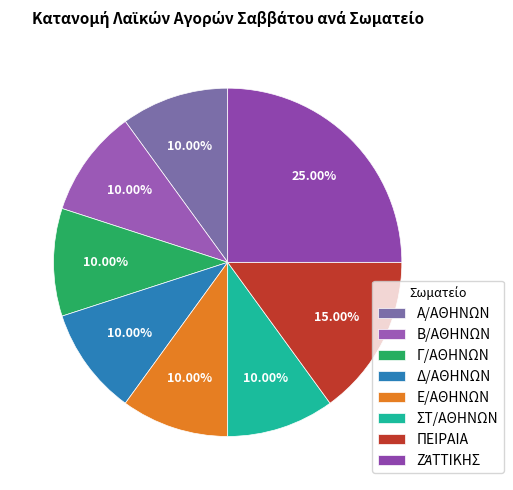

To the nearest percent, what is the average slice percentage?

12%